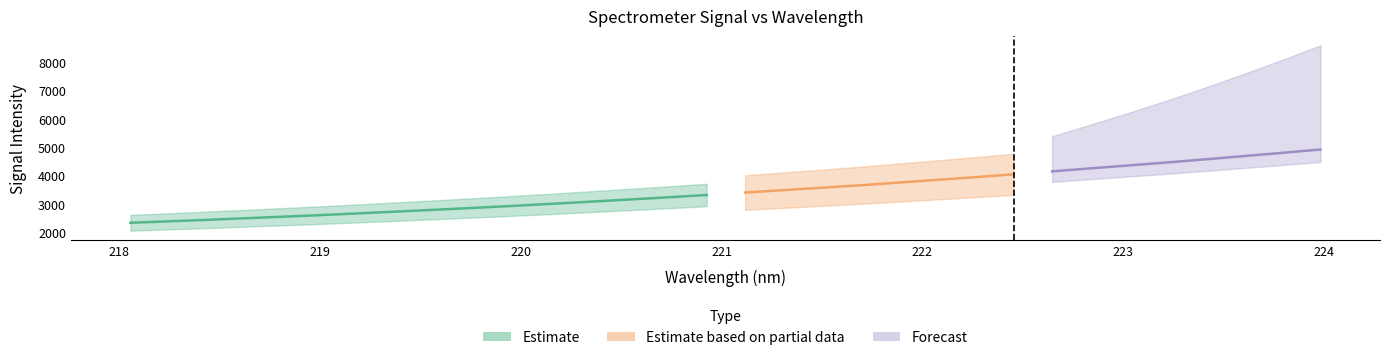

What is the sum of all y values?

110279.6